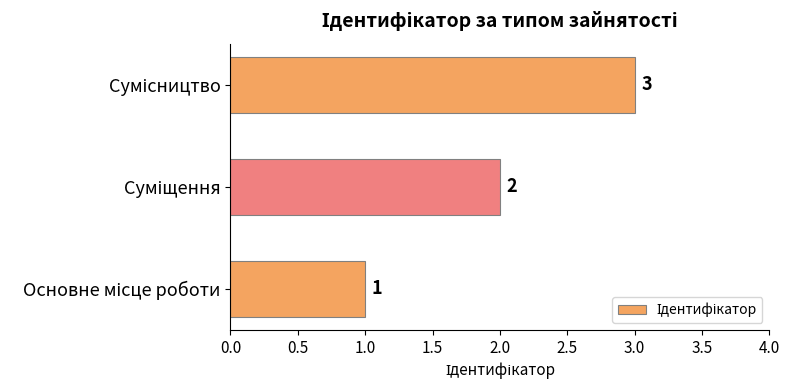

Count the values in the range 1 to 3.

3